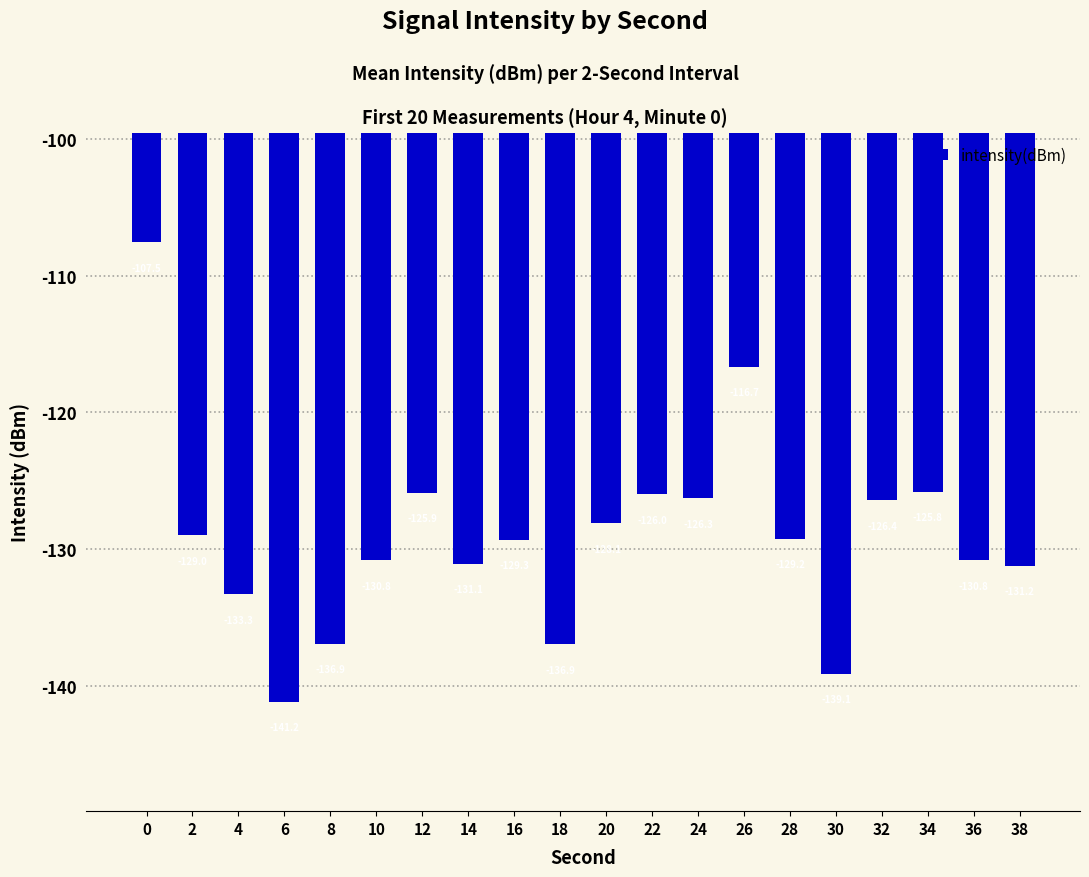

Are the bars horizontal?

No